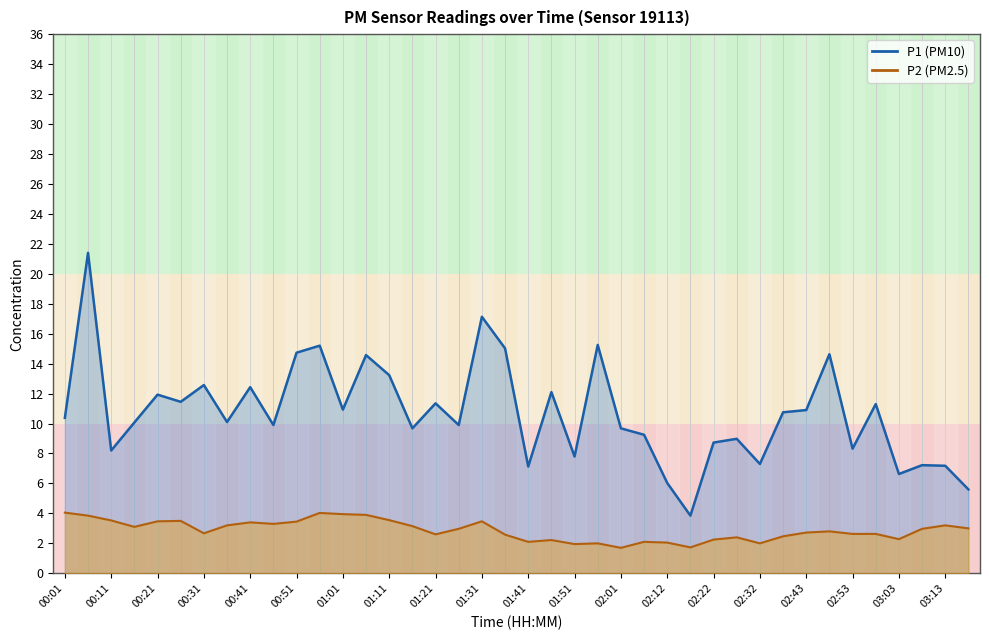

What is the total value across all series at 03:08?

10.2